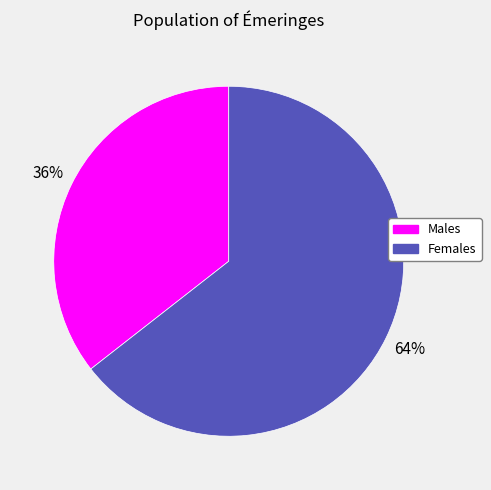

Is there any slice that represents more than half of the pie?

Yes